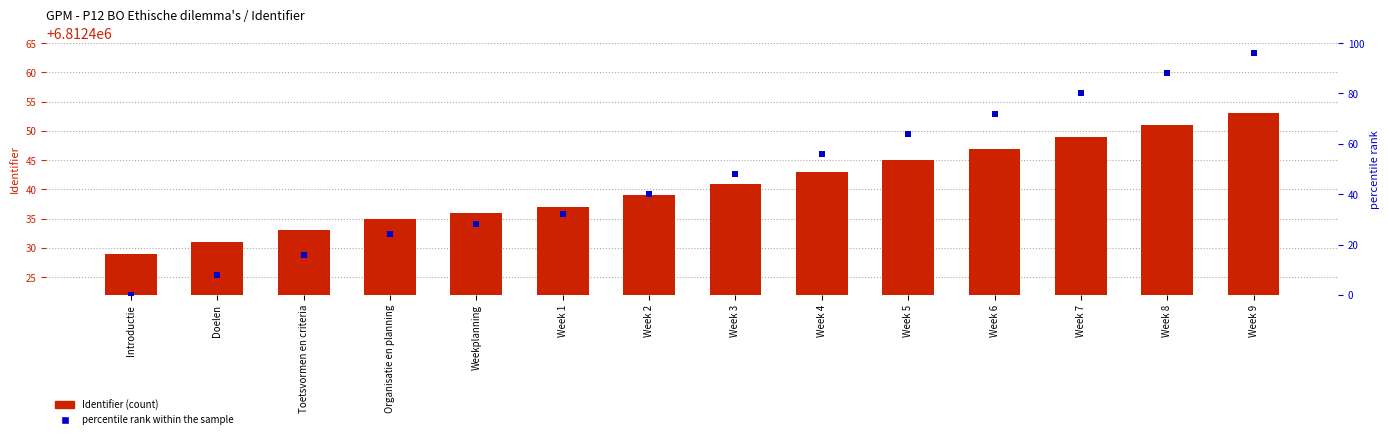

Which series contains the highest Y value?

Identifier